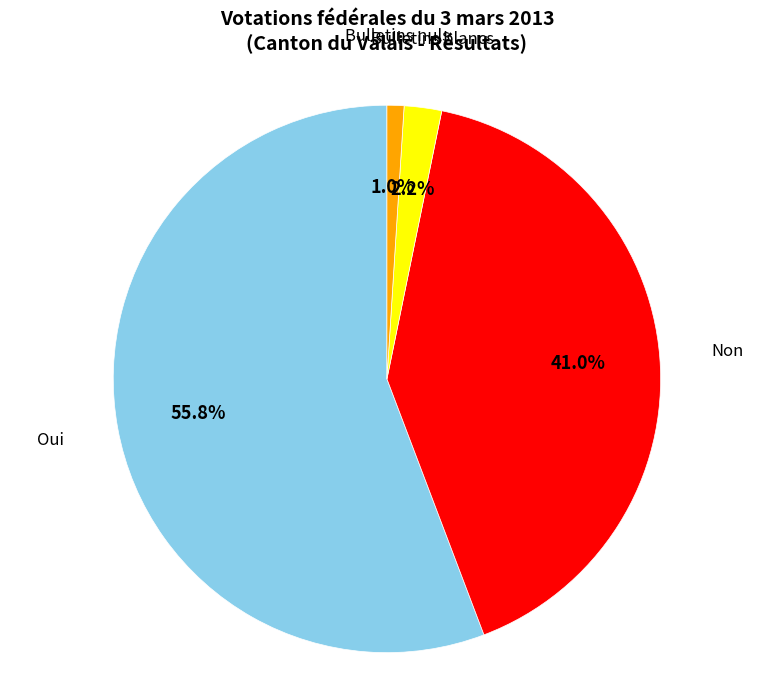

Which slice is the smallest?

Bulletins nuls